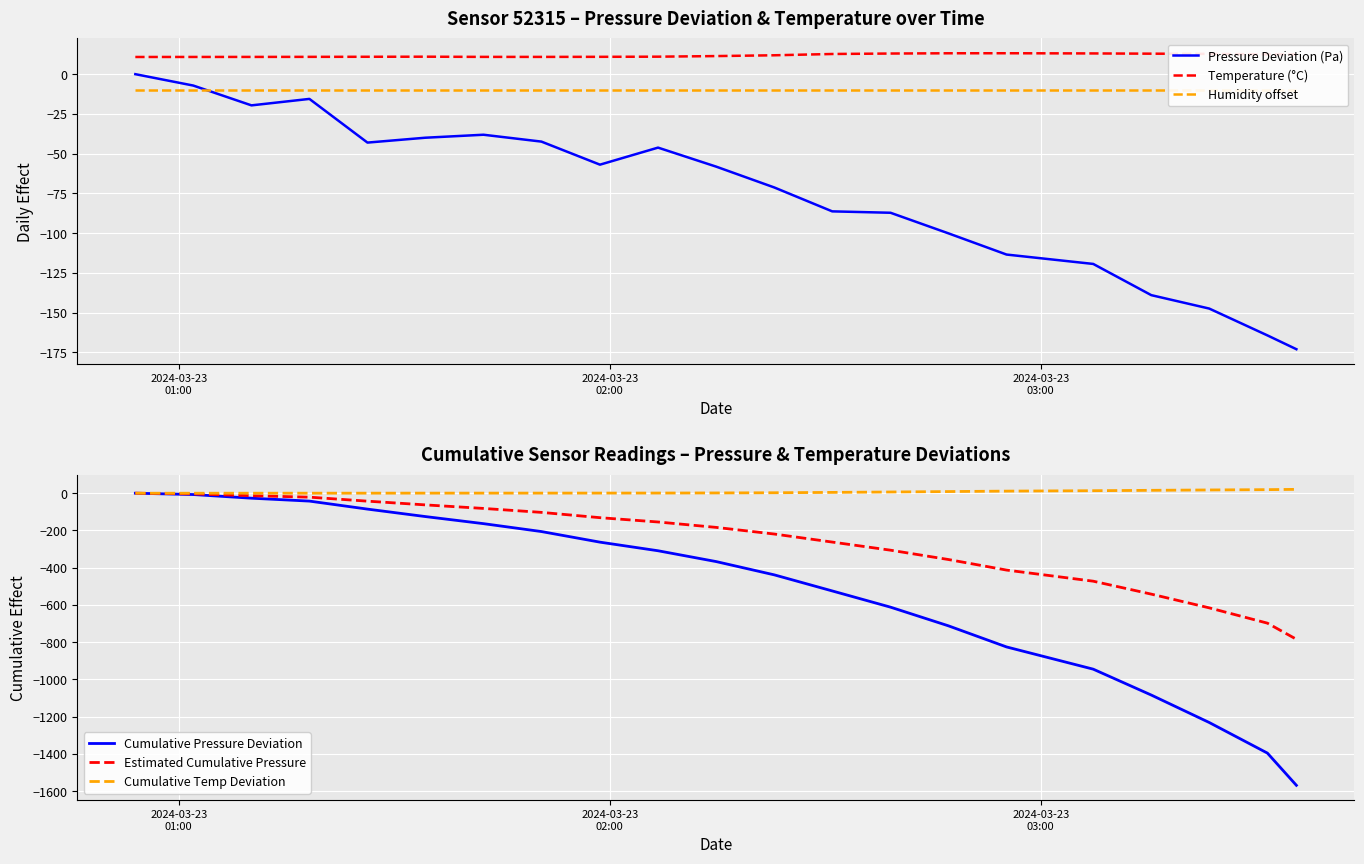

What is the lowest value of the Pressure Deviation (Pa) series?

-173.0